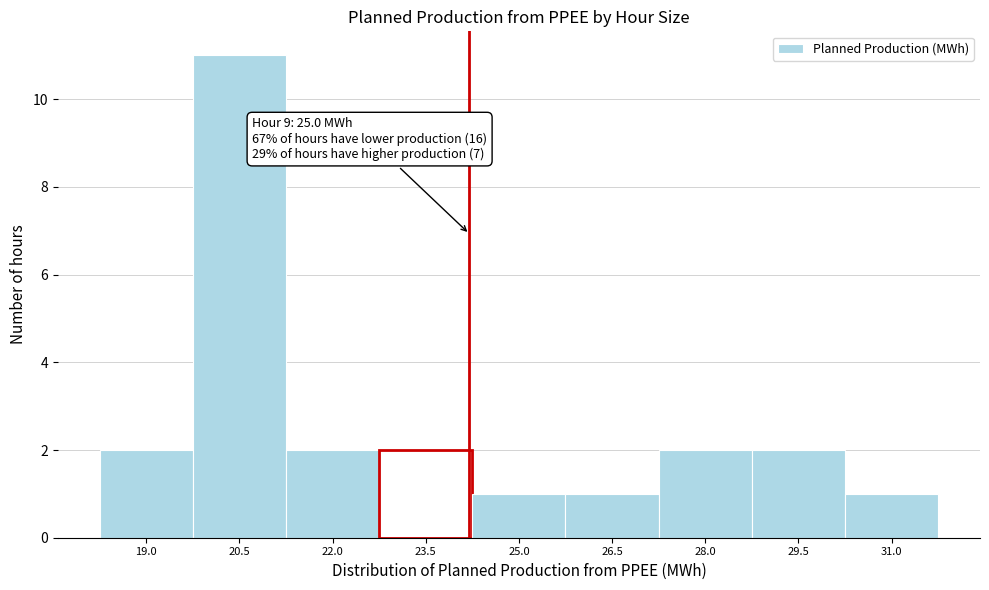

Reading left to right, transcribe all the data shown in this chart.

19.0=2	20.5=11	22.0=2	23.5=2	25.0=1	26.5=1	28.0=2	29.5=2	31.0=1